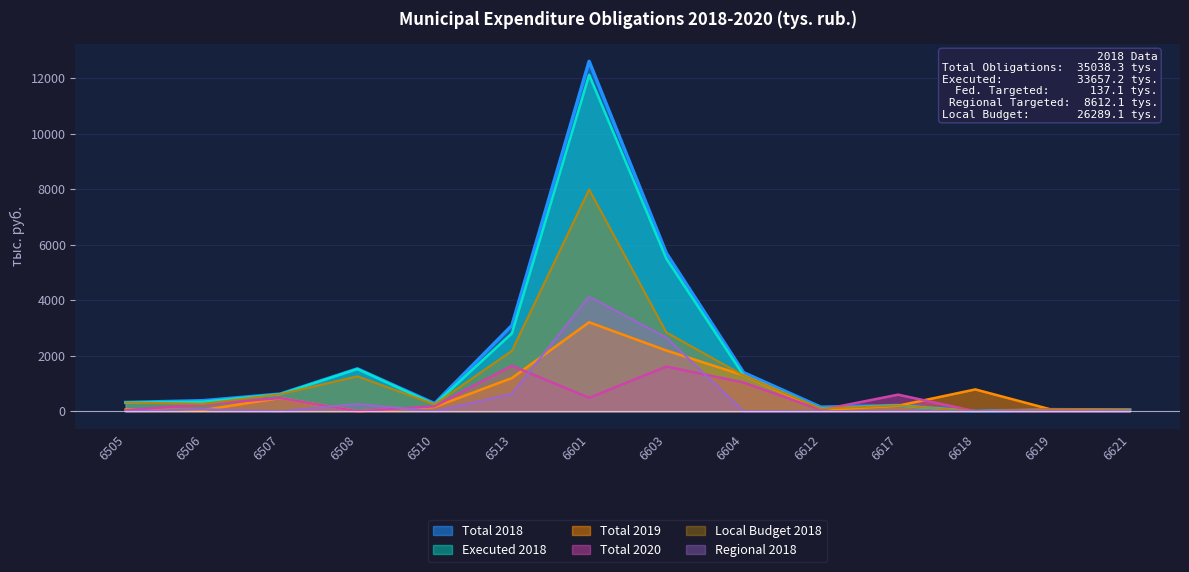

What is the value of the Total 2018 point at the 14th from the left?

49.0